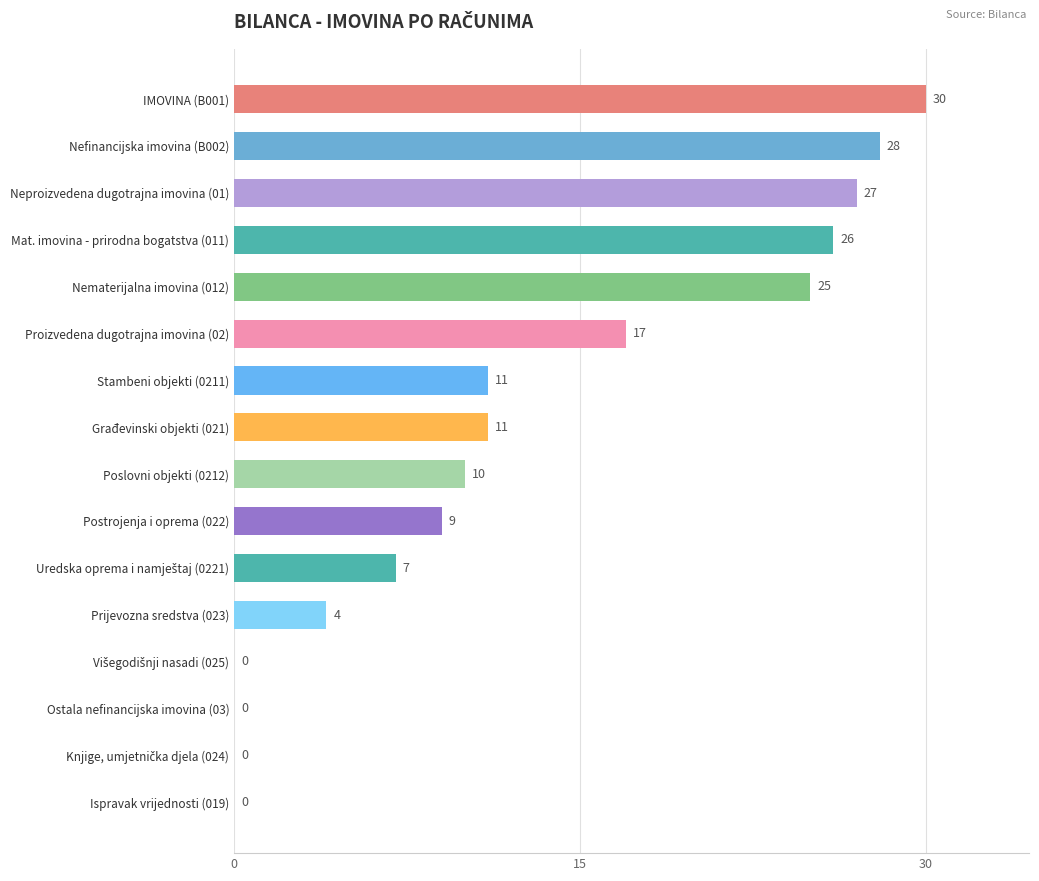

Is it true that the value at Postrojenja i oprema (022) is 14?

False